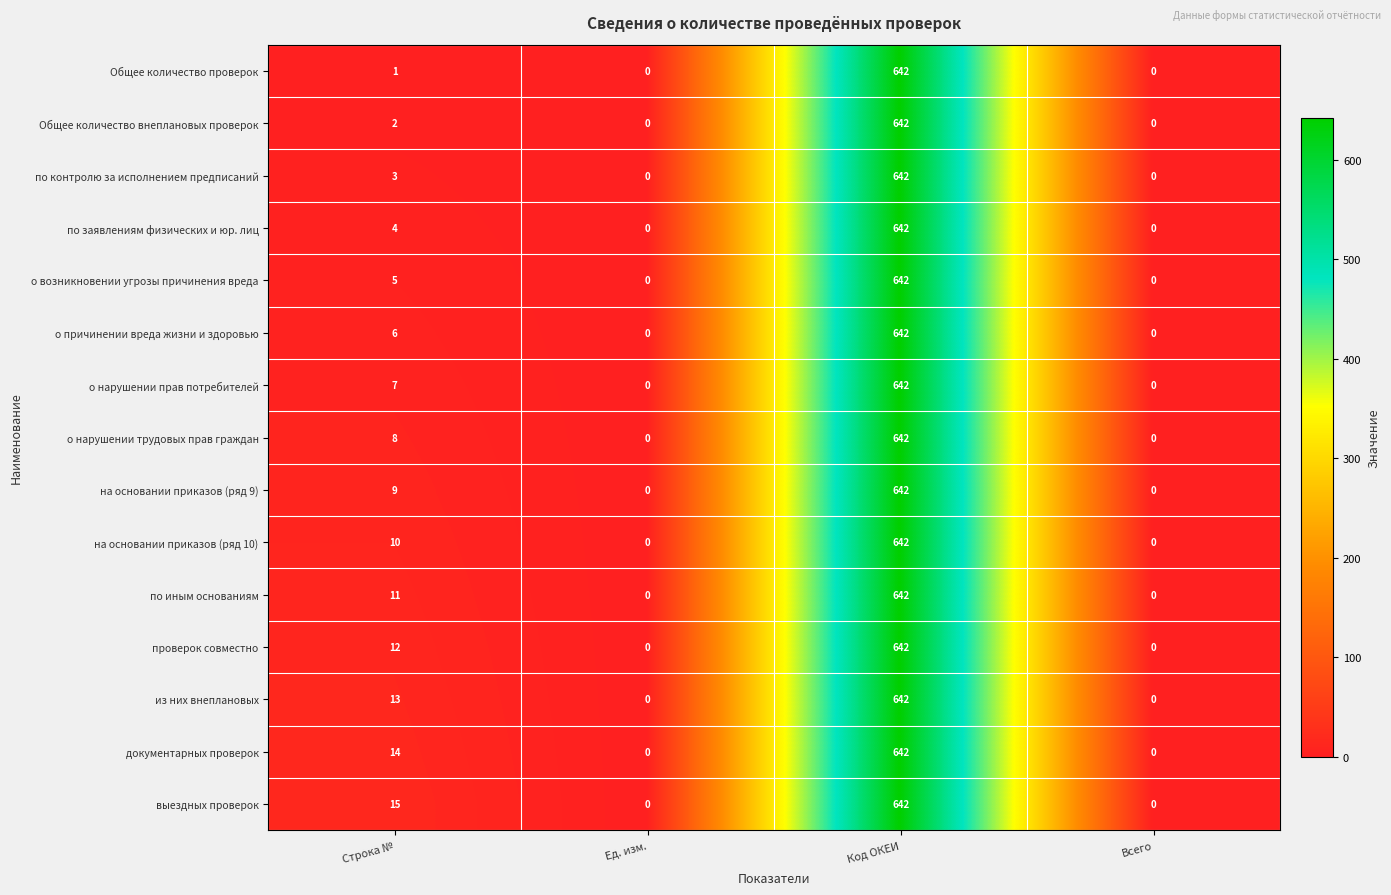

Count the number of data series in this chart.

15